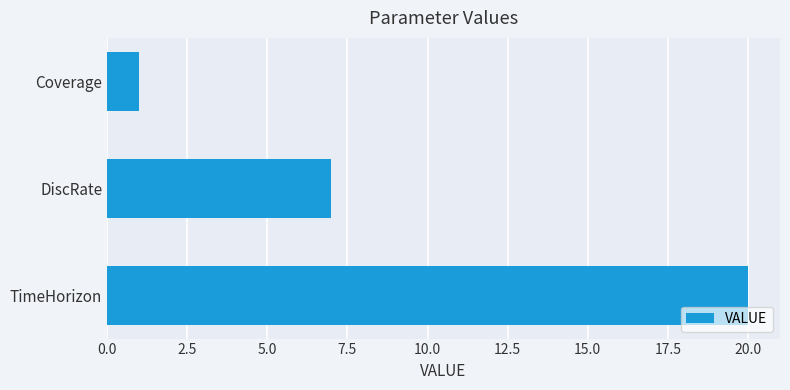

Does the chart contain any negative values?

No